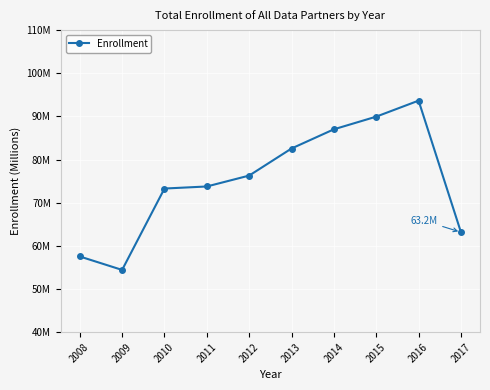

Is this an area chart (filled region under the line)?

No